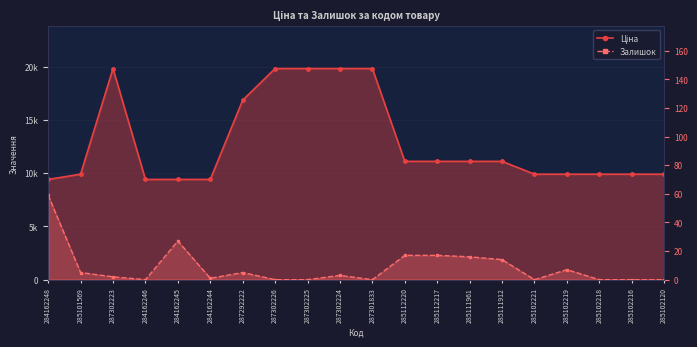

Rank the series by their maximum value, from highest to lowest.

Ціна, Залишок